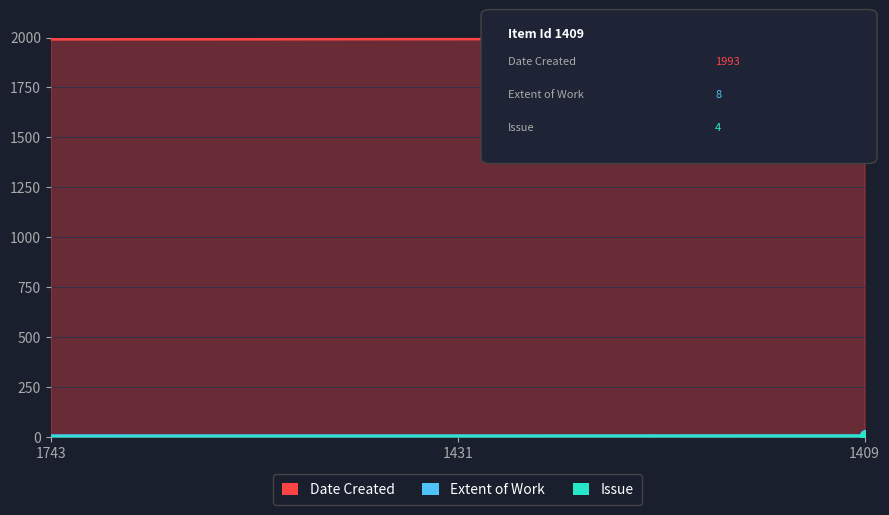

What is the maximum value shown in the chart?

1993